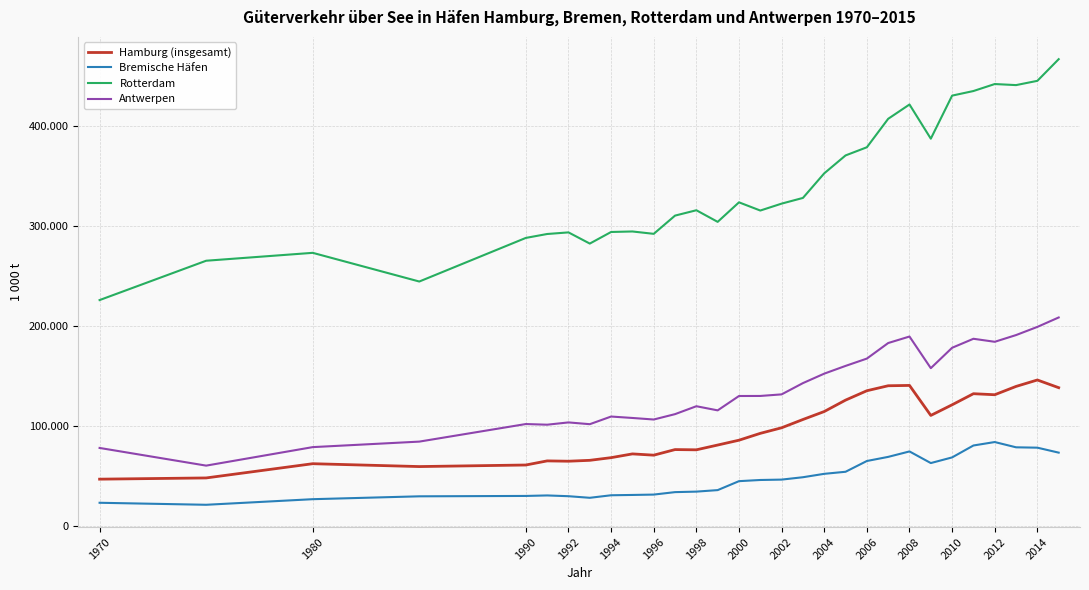

In Bremische Häfen, how many points are lower than both neighbors (excluding endpoints)?

3